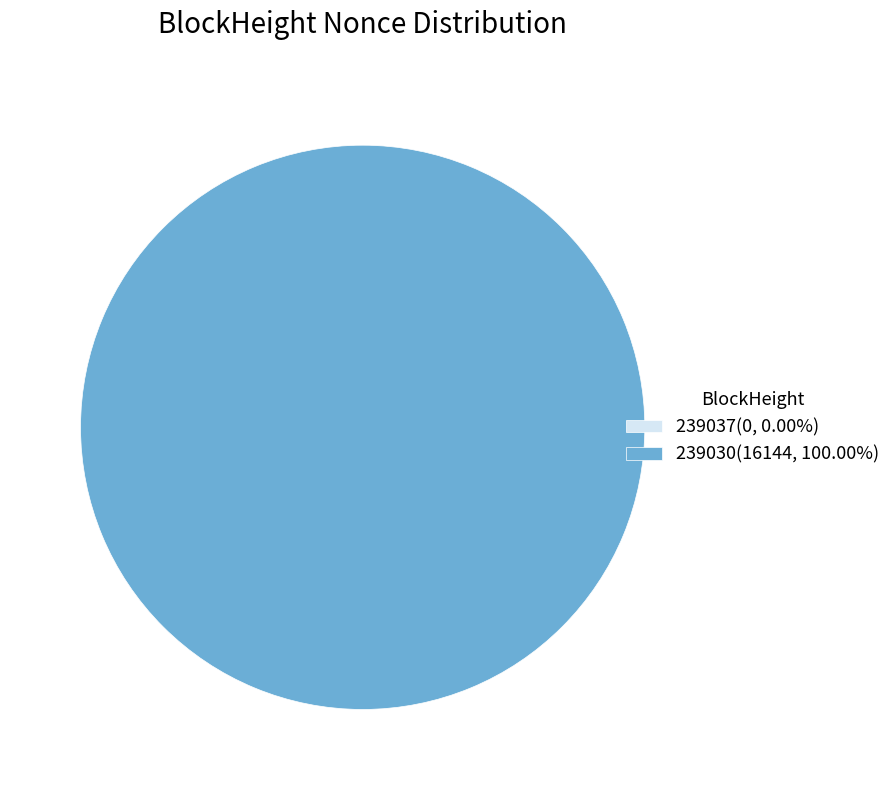

Rank the categories by value from highest to lowest.

239030, 239037